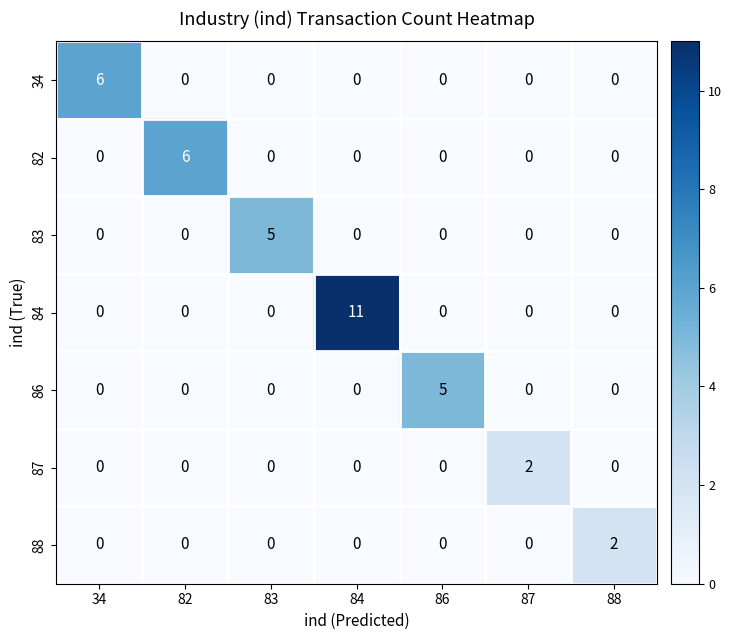

Which series changed the most between 86 and 87?

86